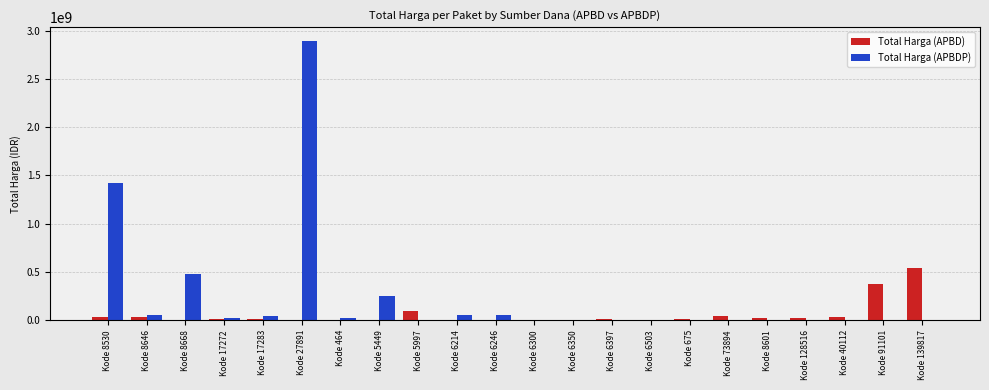

The Total Harga (APBDP) series shows 0 at Kode 8601. True or false?

True